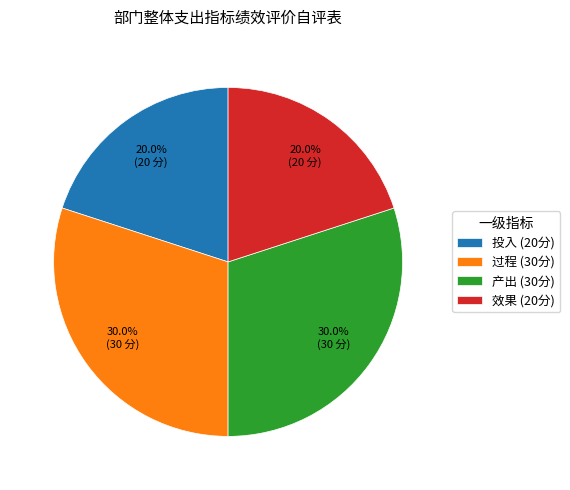

Approximately how many times larger is the value at 产出 (30分) compared to 投入 (20分)?

1.5